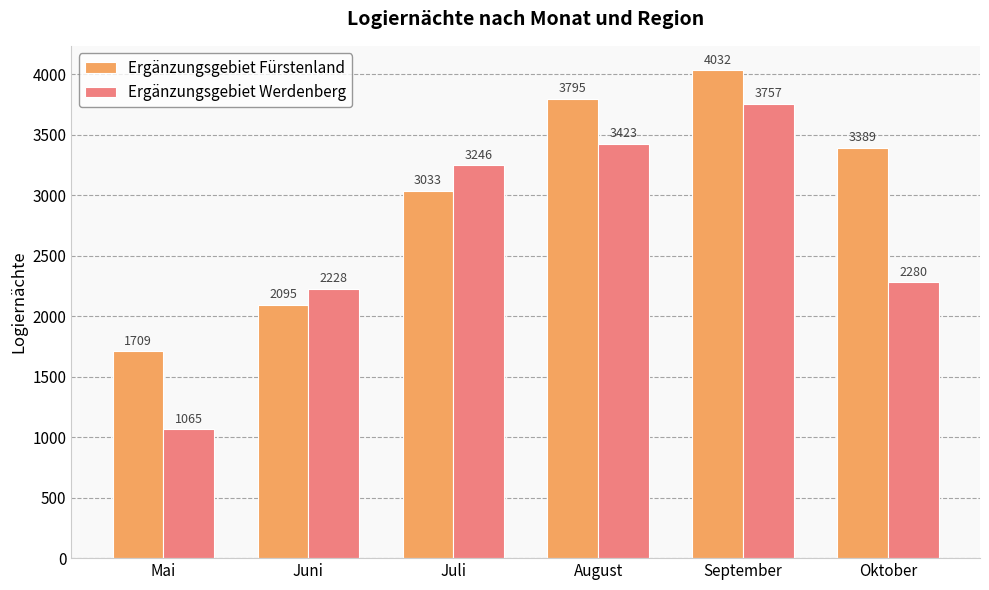

What is the label of the 3rd bar from the left?

Juli